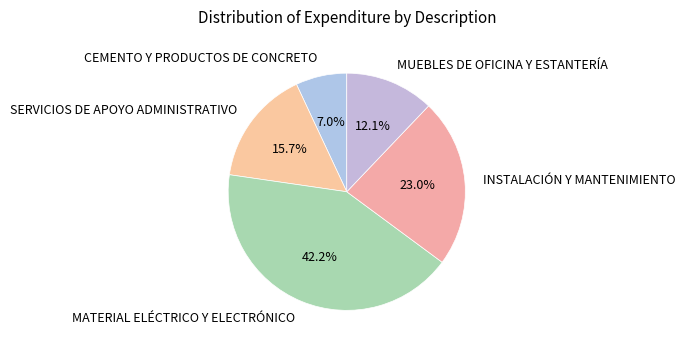

What percentage is the CEMENTO Y PRODUCTOS DE CONCRETO slice, to the nearest percent?

7%